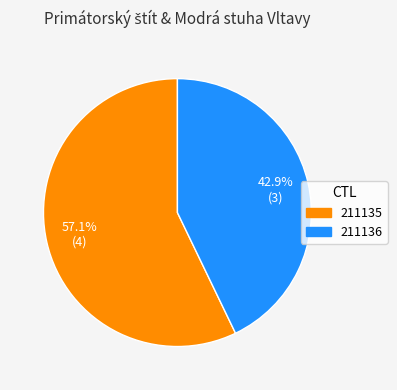

Combined, what portion of the pie is 211135 and 211136?

100.0%